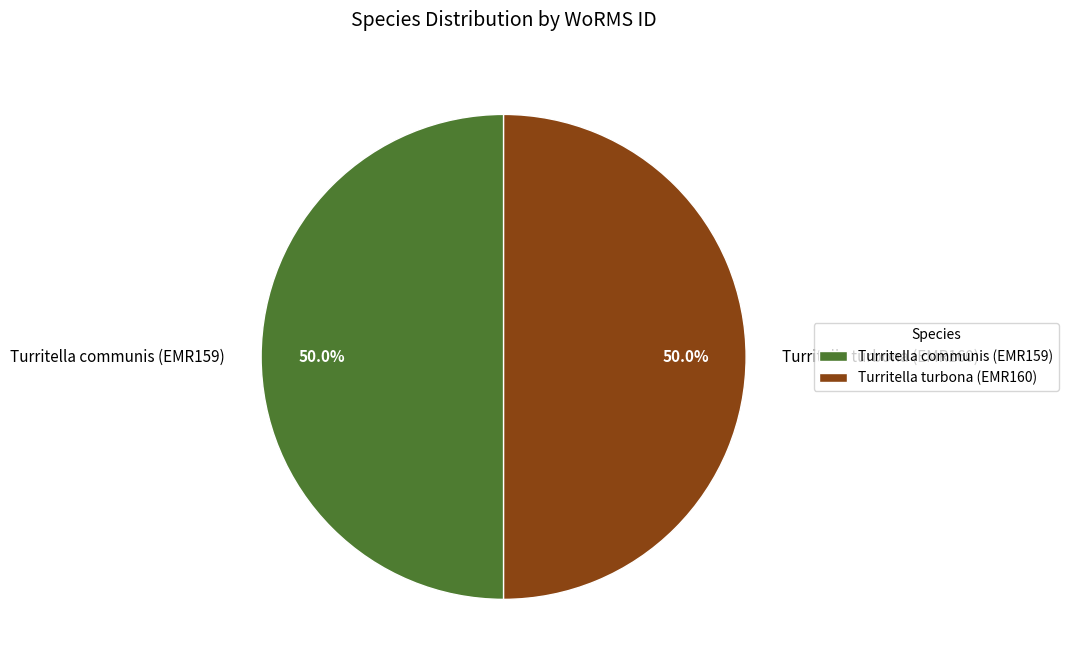

Combined, do Turritella turbona (EMR160) and Turritella communis (EMR159) account for over 50%?

Yes